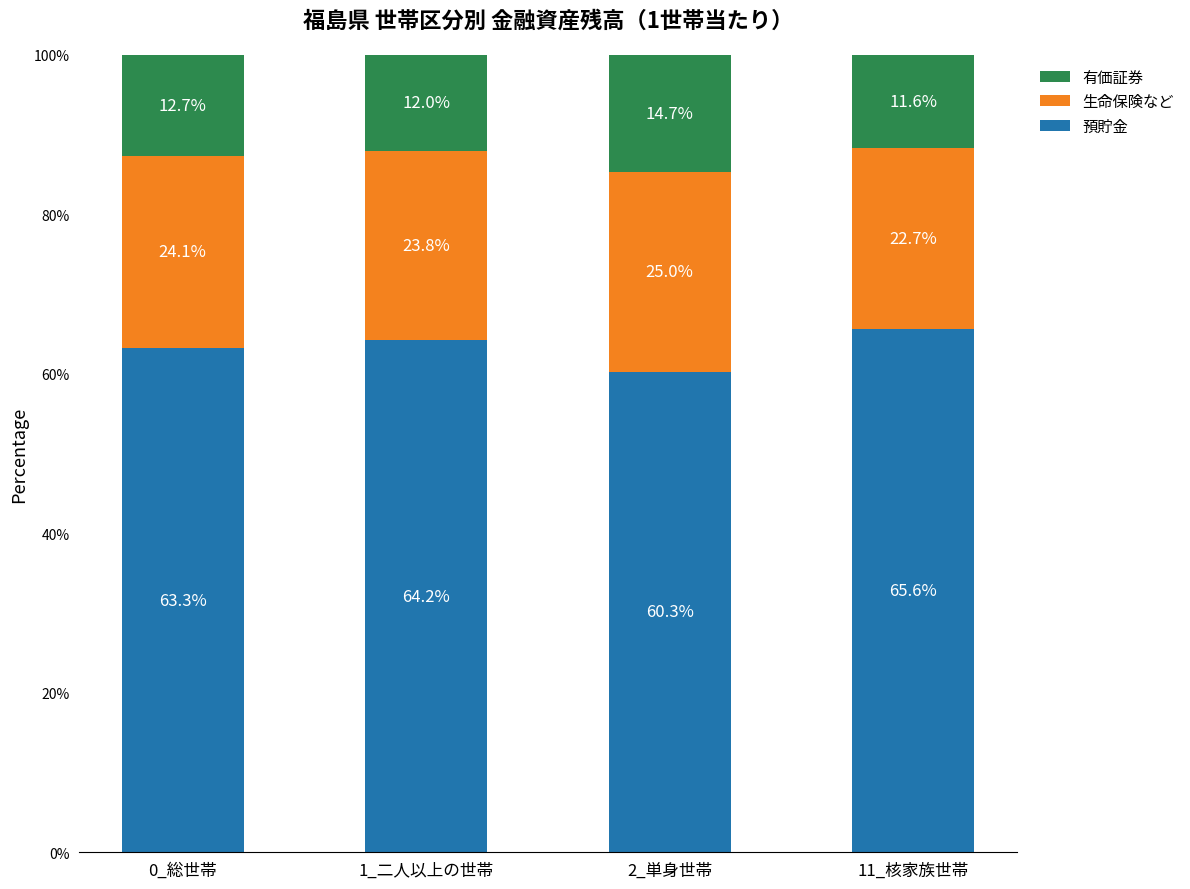

Where does the 預貯金 series first go above 64?

1_二人以上の世帯